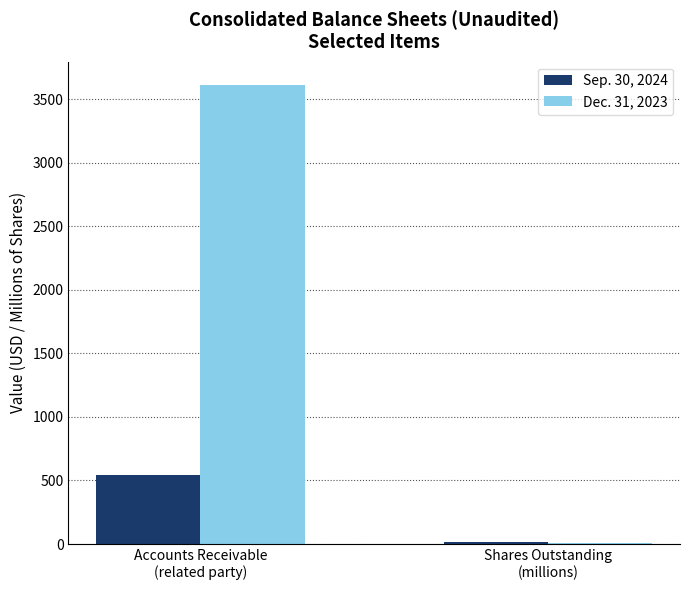

Which series has the largest total across all categories?

Dec. 31, 2023